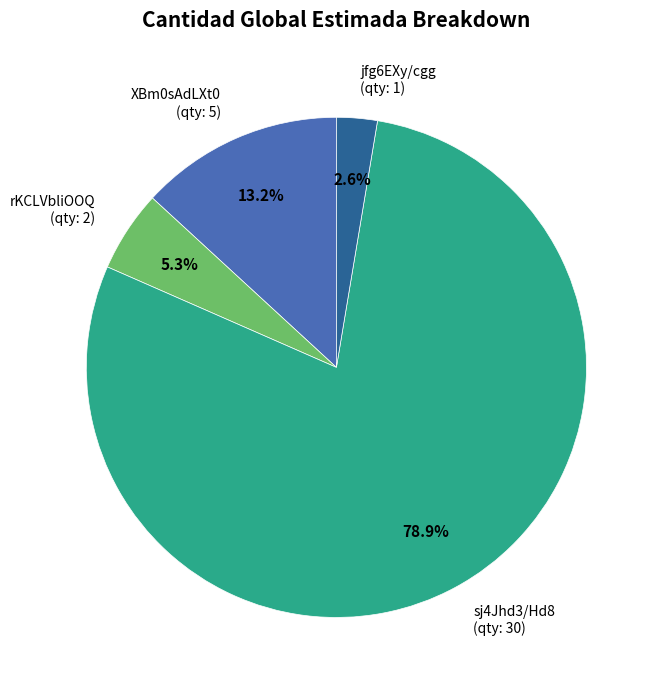

Is there a majority slice in this chart?

Yes